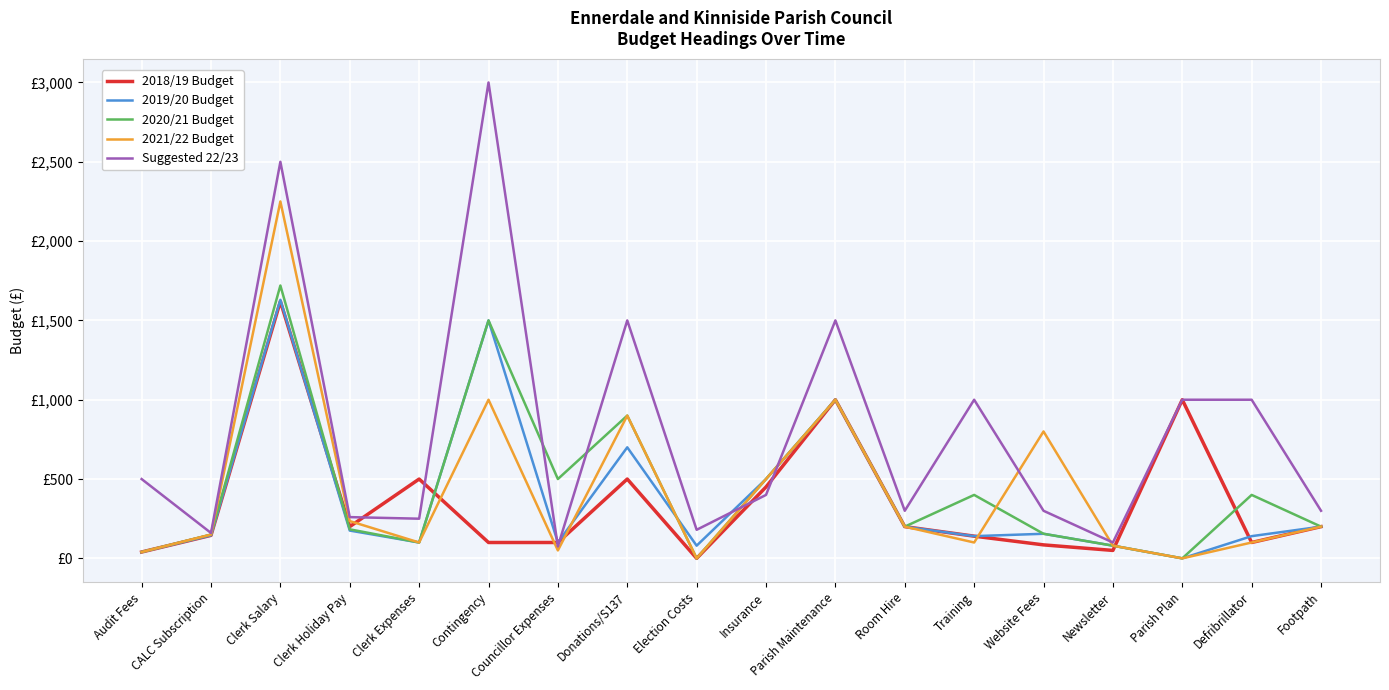

Is it true that 2018/19 Budget equals 1000.0 at Parish Maintenance?

True